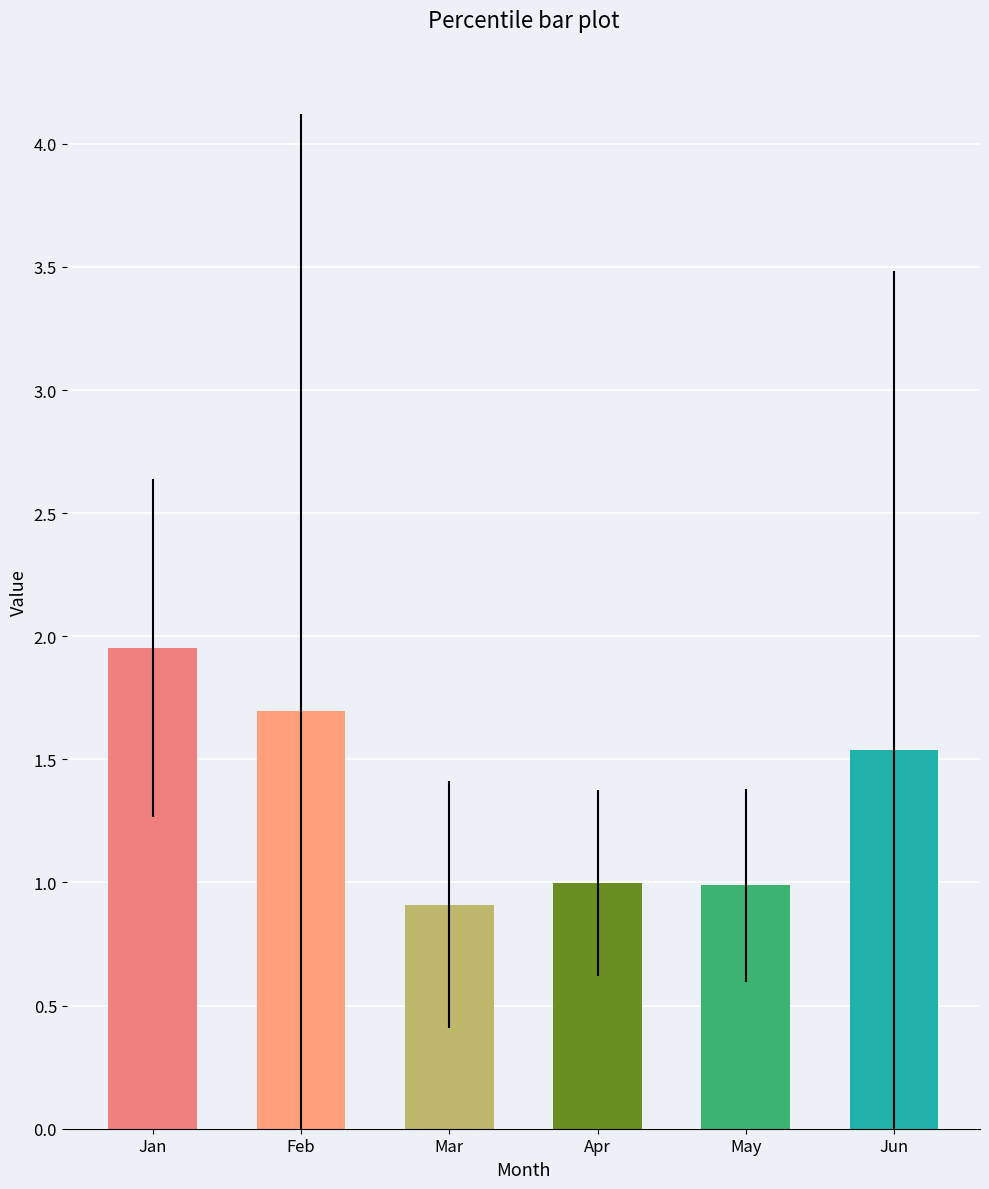

The value at May is 1.6. True or false?

False